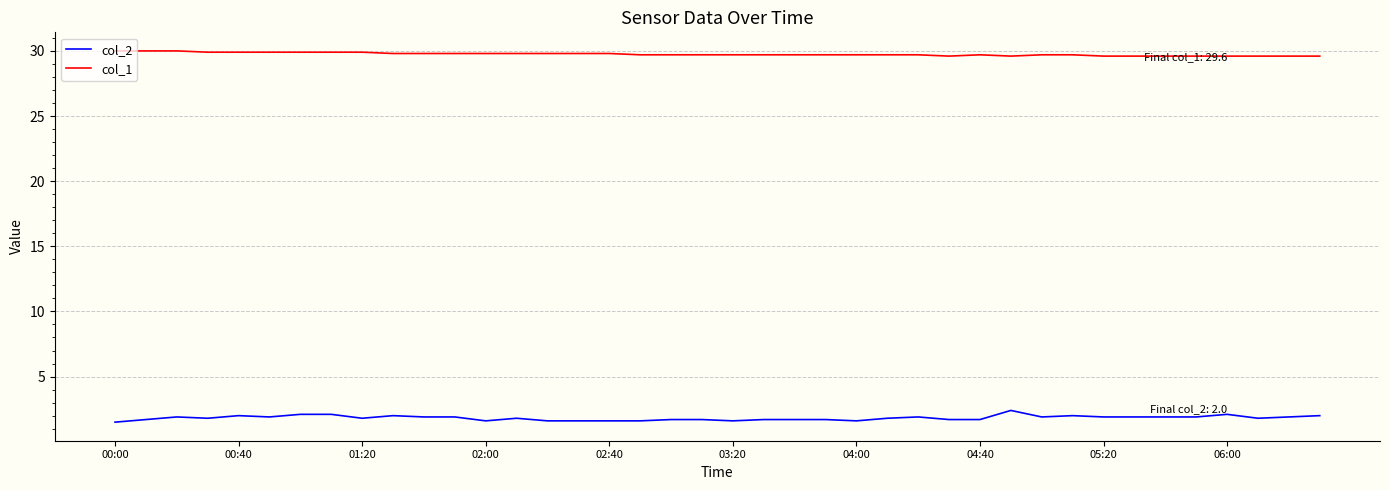

True or false: col_1 and col_2 cross at least once.

False